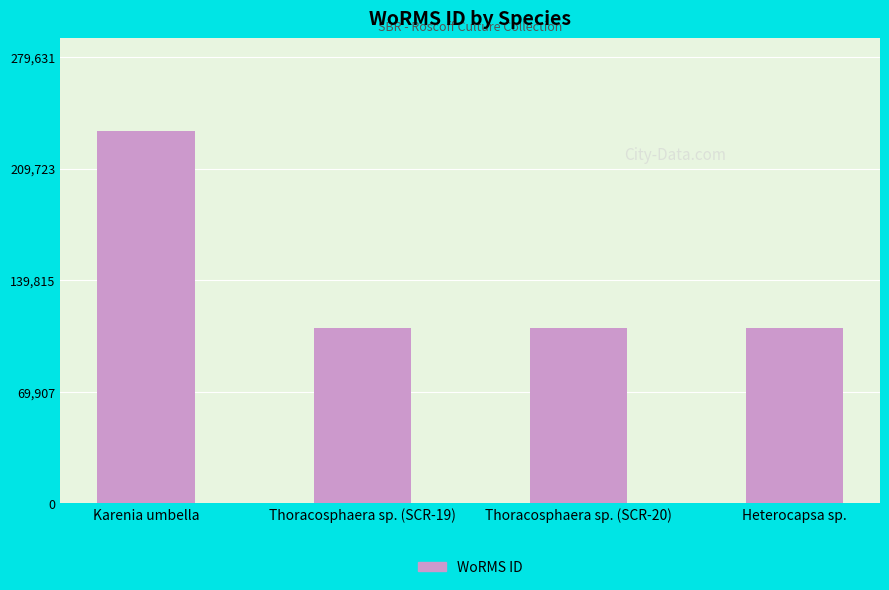

What is the sum of all values?

561682